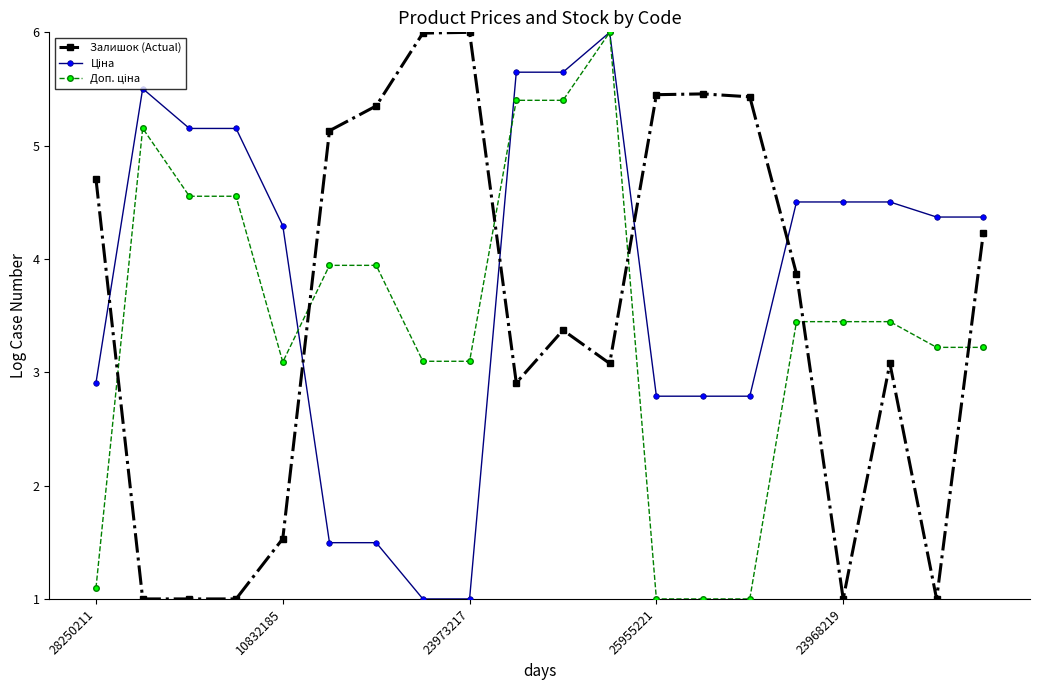

What is the smallest value displayed?

1.0